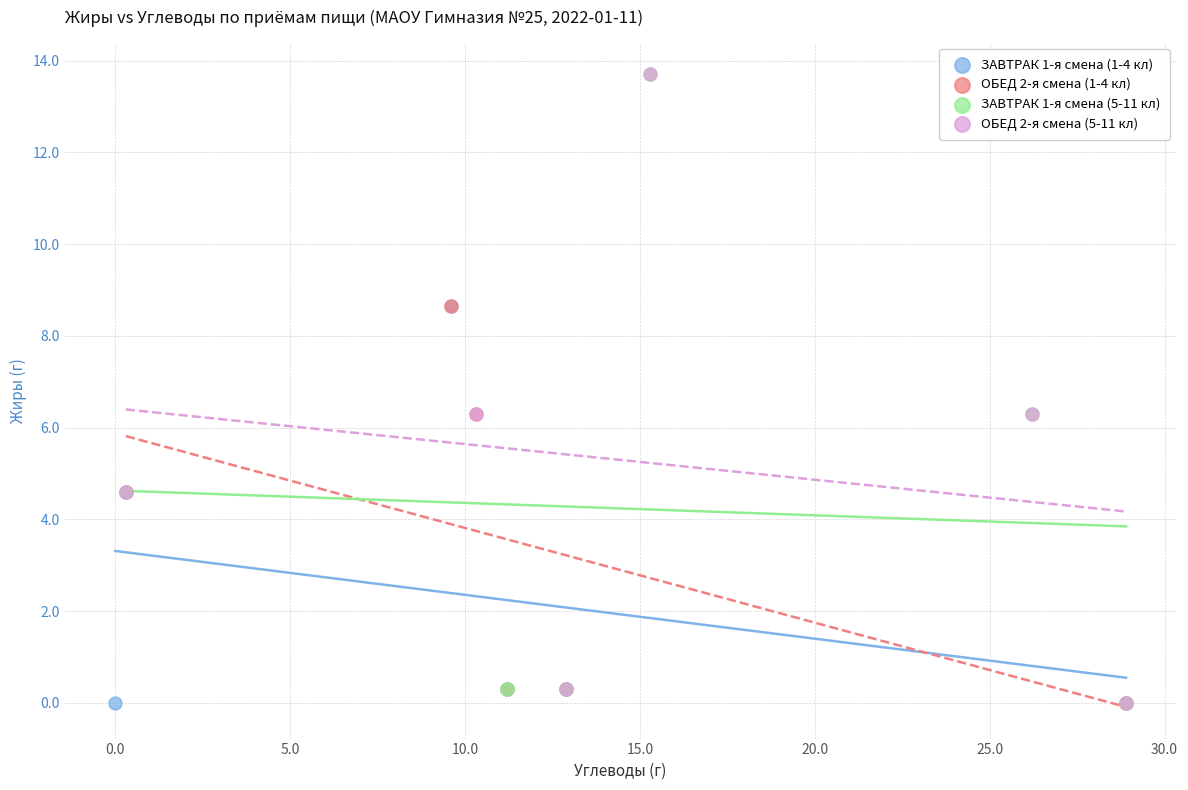

What are all the series names shown in the legend?

ЗАВТРАК 1-я смена (1-4 кл), ОБЕД 2-я смена (1-4 кл), ЗАВТРАК 1-я смена (5-11 кл), ОБЕД 2-я смена (5-11 кл)